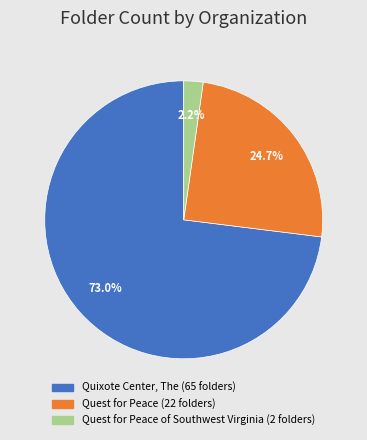

Is there a majority slice in this chart?

Yes